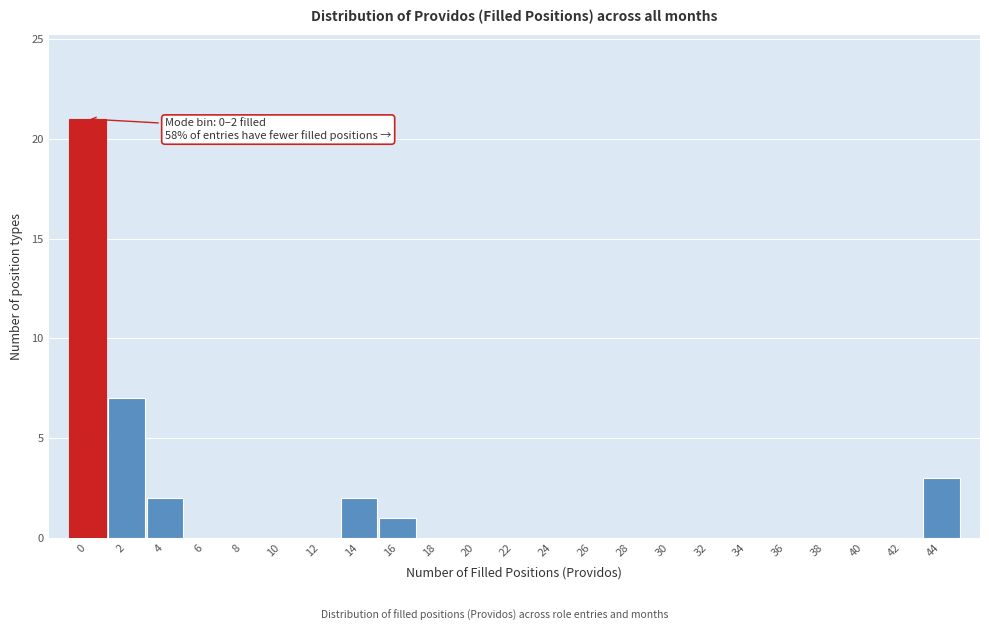

Reading left to right, extract all data points from this chart.

0=21	2=7	4=2	6=0	8=0	10=0	12=0	14=2	16=1	18=0	20=0	22=0	24=0	26=0	28=0	30=0	32=0	34=0	36=0	38=0	40=0	42=0	44=3